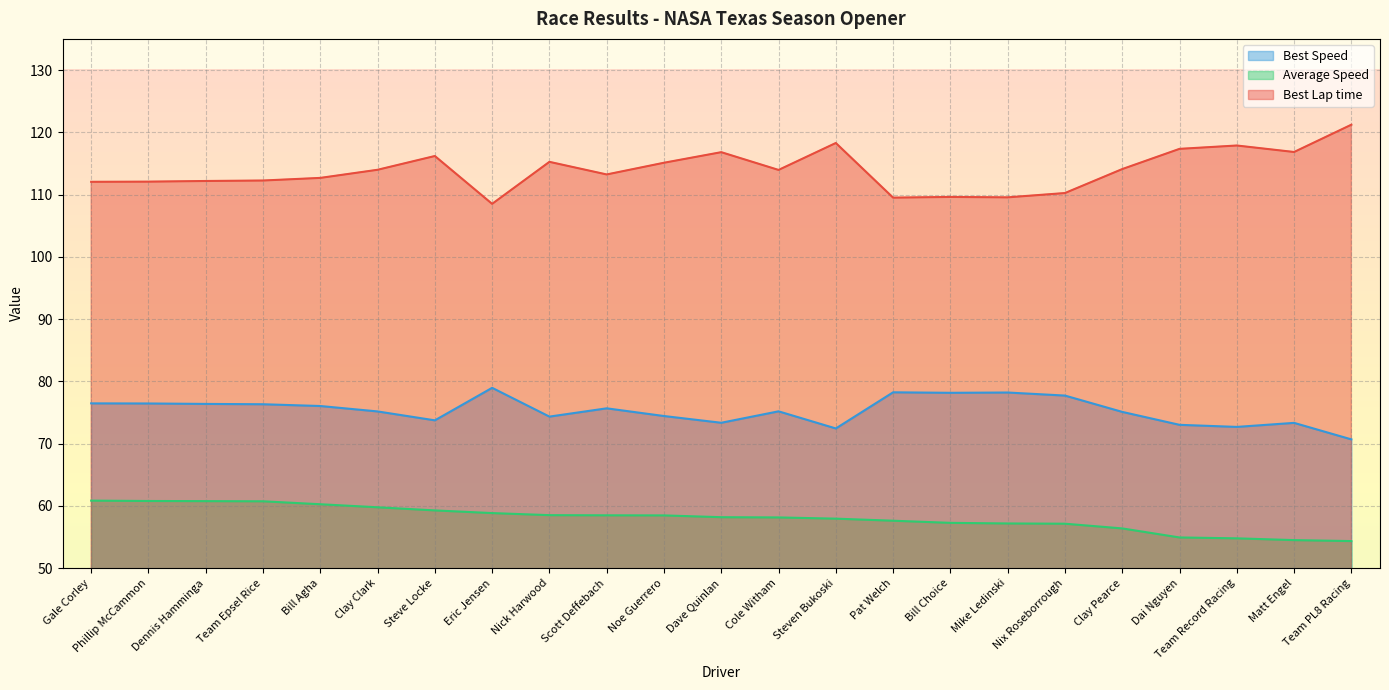

What is the label of the 20th point from the right?

Team Epsel Rice